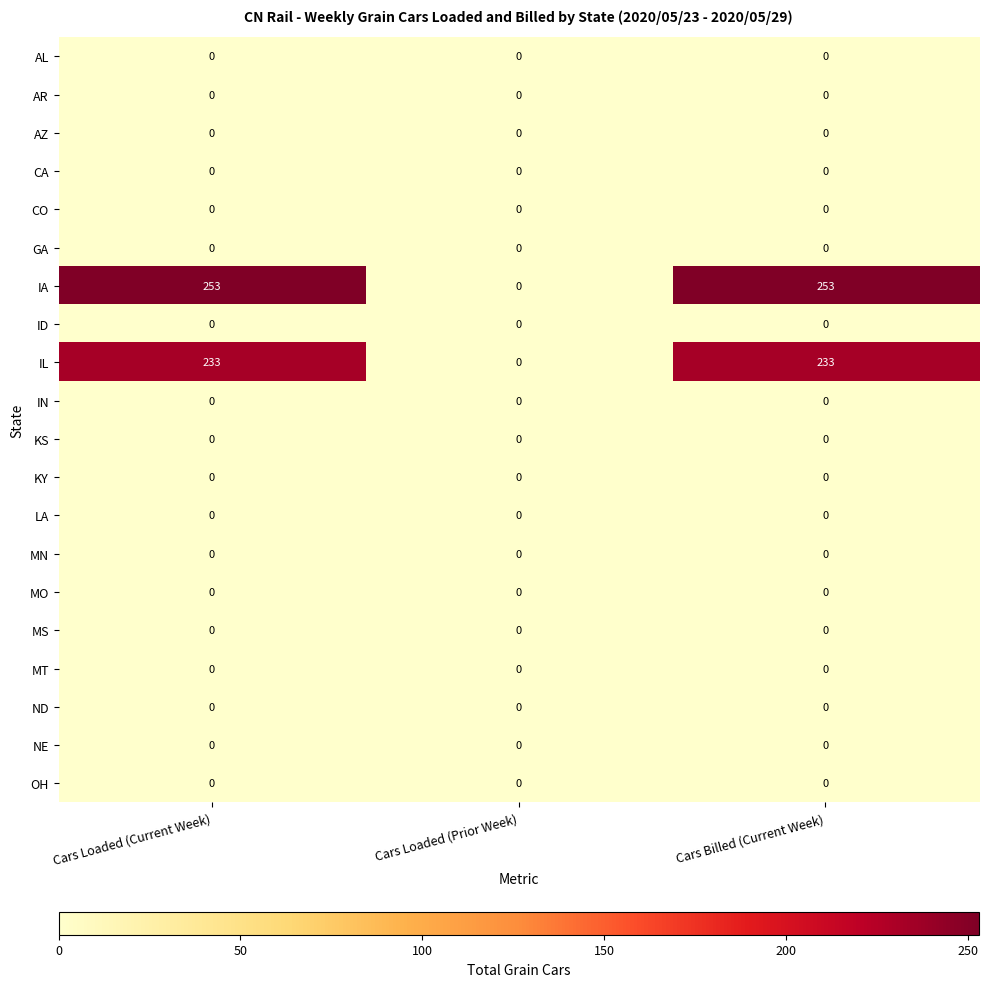

What is the greatest value displayed?

253